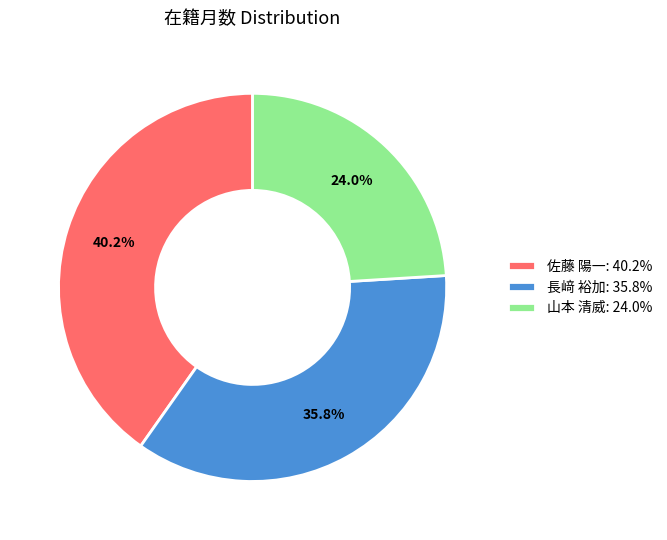

Which slice is the largest?

佐藤 陽一